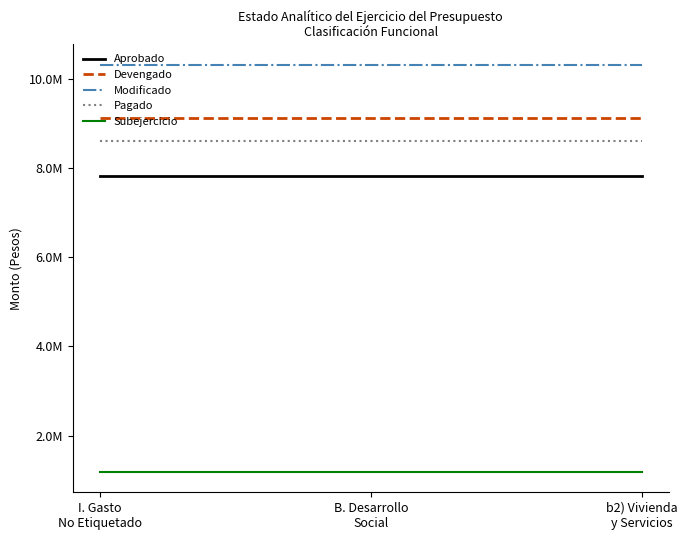

At which category is the sum across all series the highest?

I. Gasto
No Etiquetado